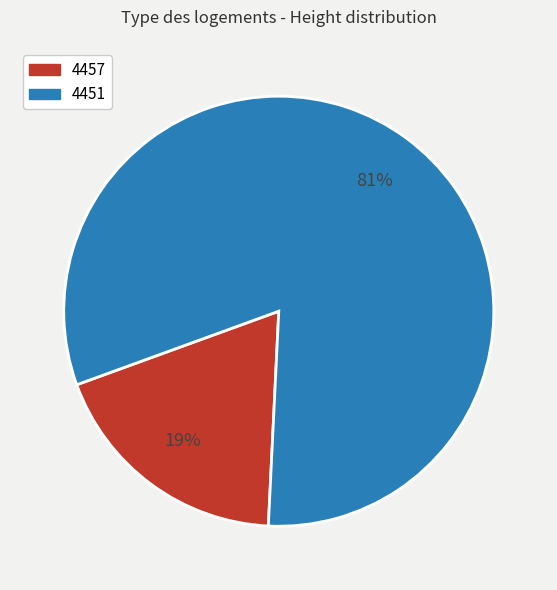

Which slice is the largest?

4451